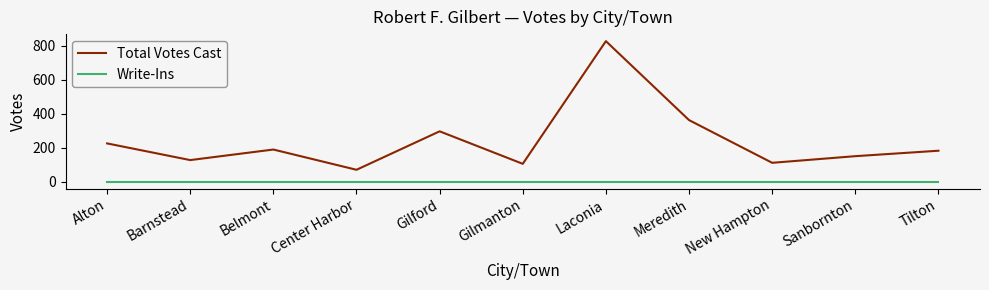

The Total Votes Cast series shows 90 at Gilford. True or false?

False